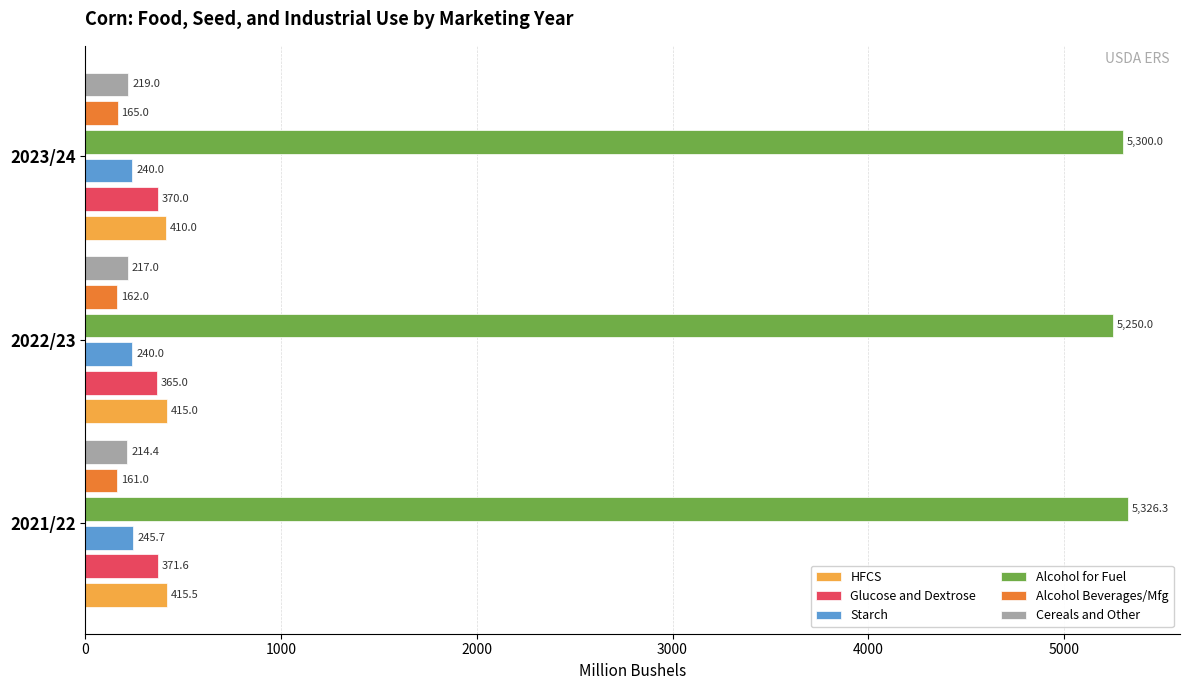

True or false: Alcohol for Fuel has a value of 1835.5 at 2023/24.

False